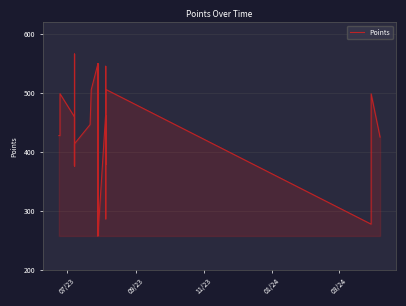

True or false: the data has more than 0 interior local peaks.

True